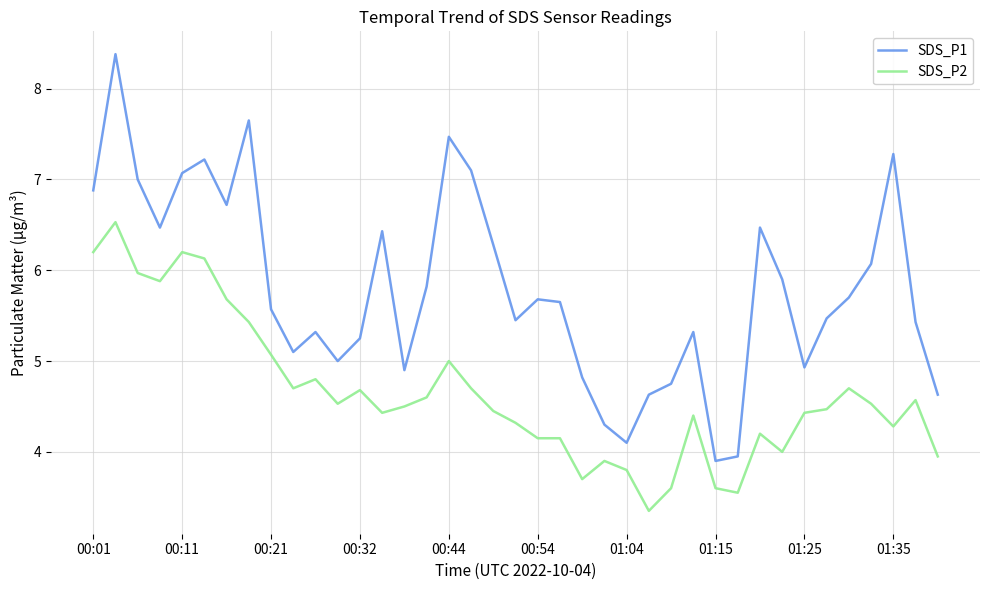

List the series in order of their peak value, highest first.

SDS_P1, SDS_P2